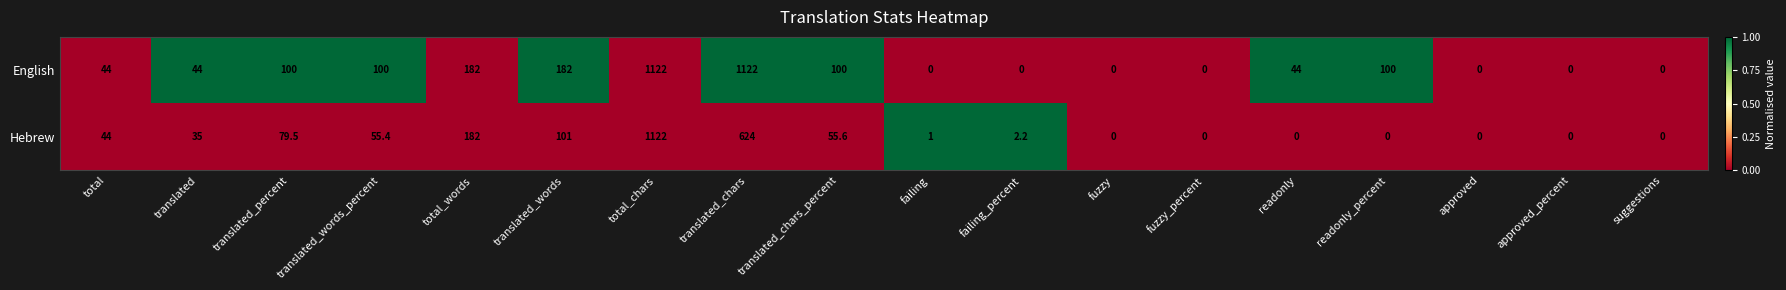

Rank the series at failing from lowest to highest value.

English, Hebrew